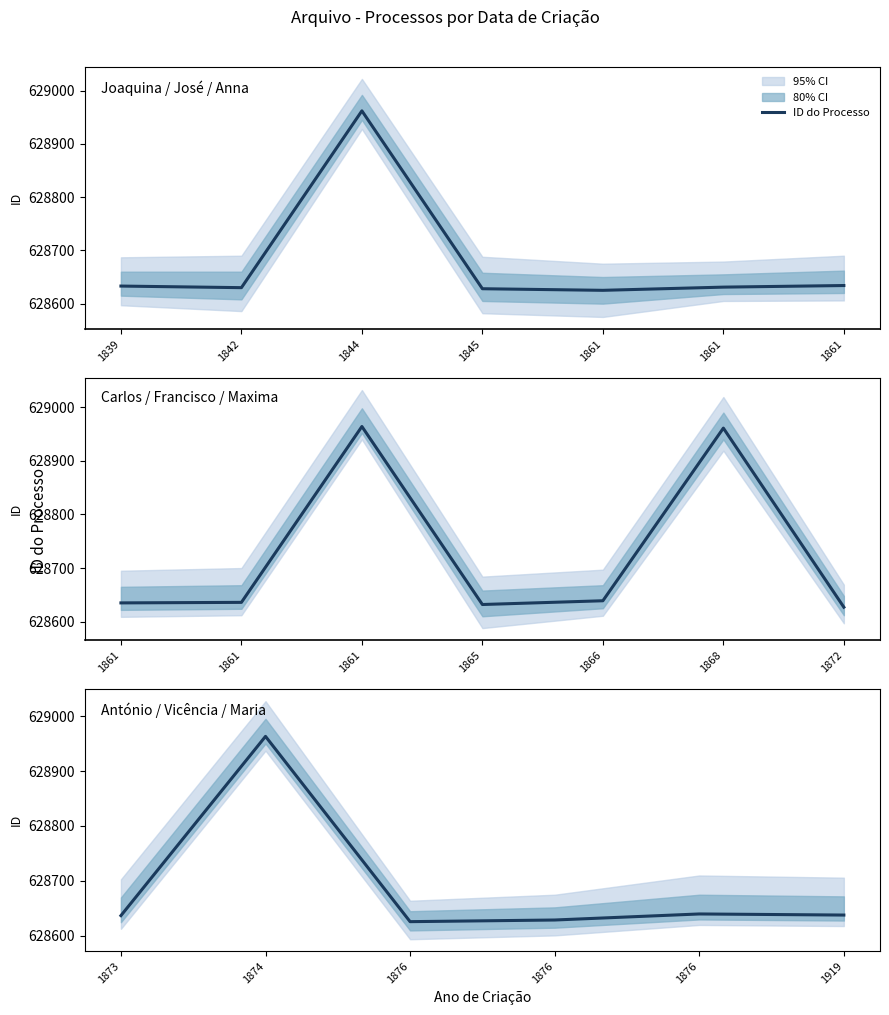

What is the greatest value displayed?

628963